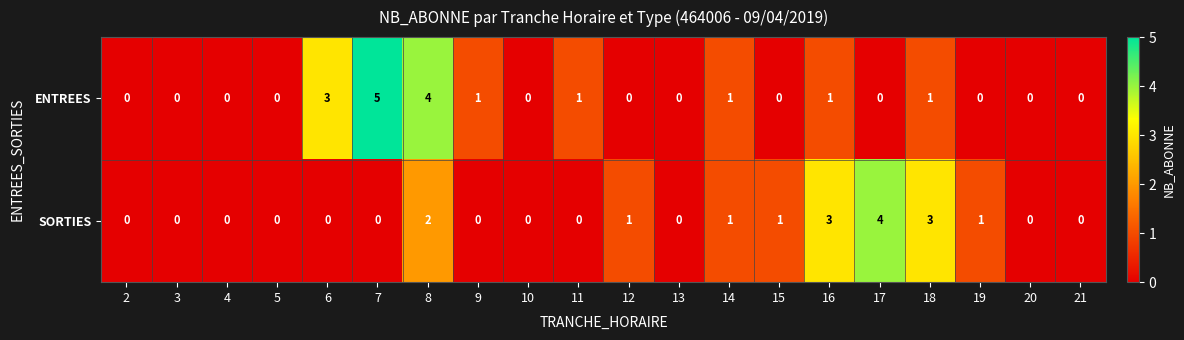

Which label corresponds to the largest value in the chart?

7